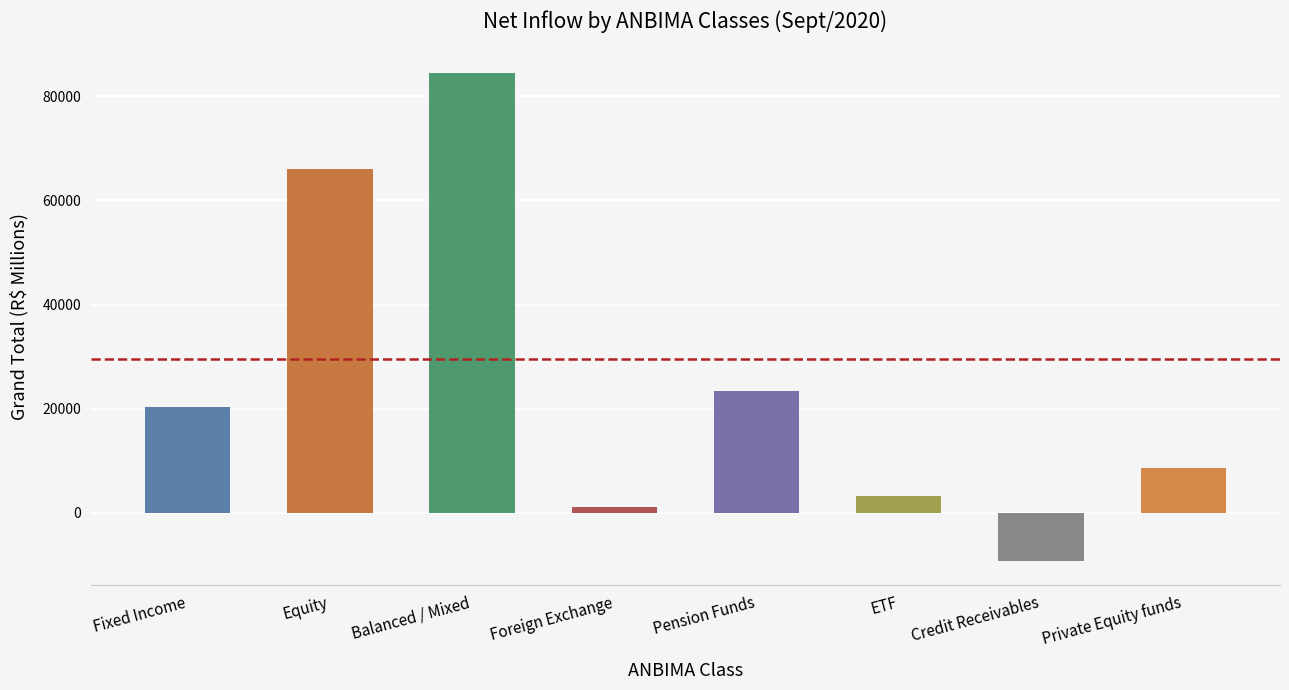

What is the label of the 7th bar from the left?

Credit Receivables